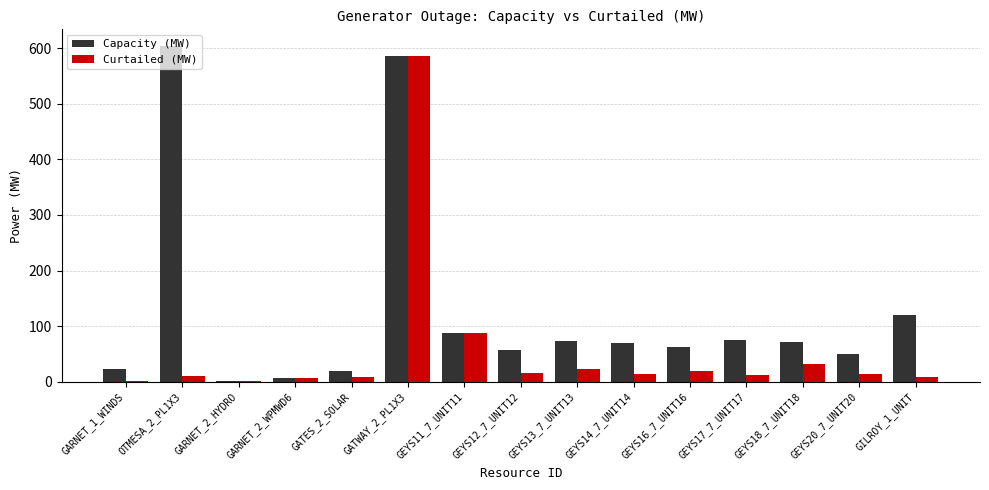

What is the sum of all Capacity (MW) values?

1905.4